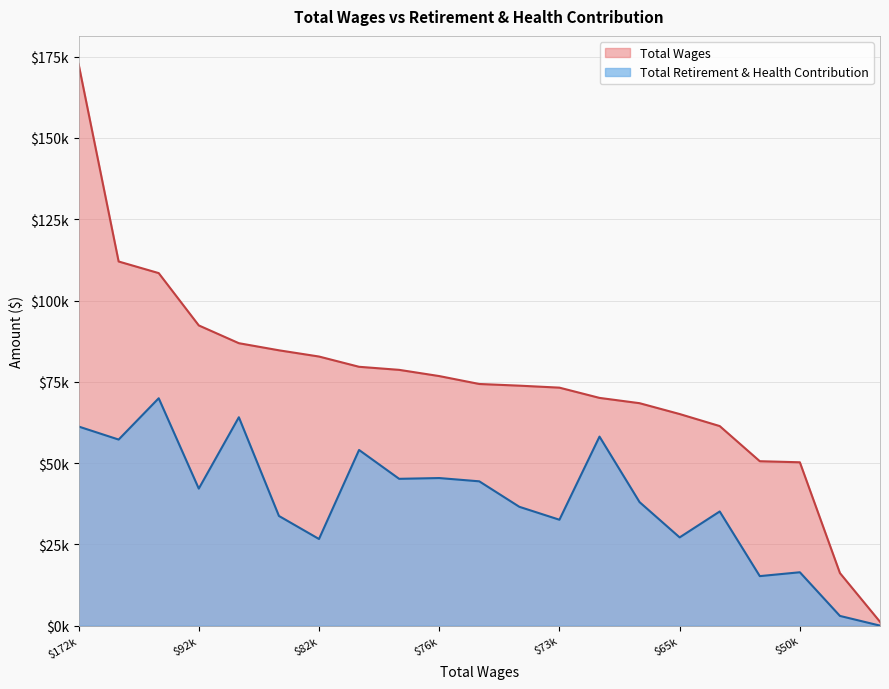

Does the chart display data point markers on the line(s)?

No